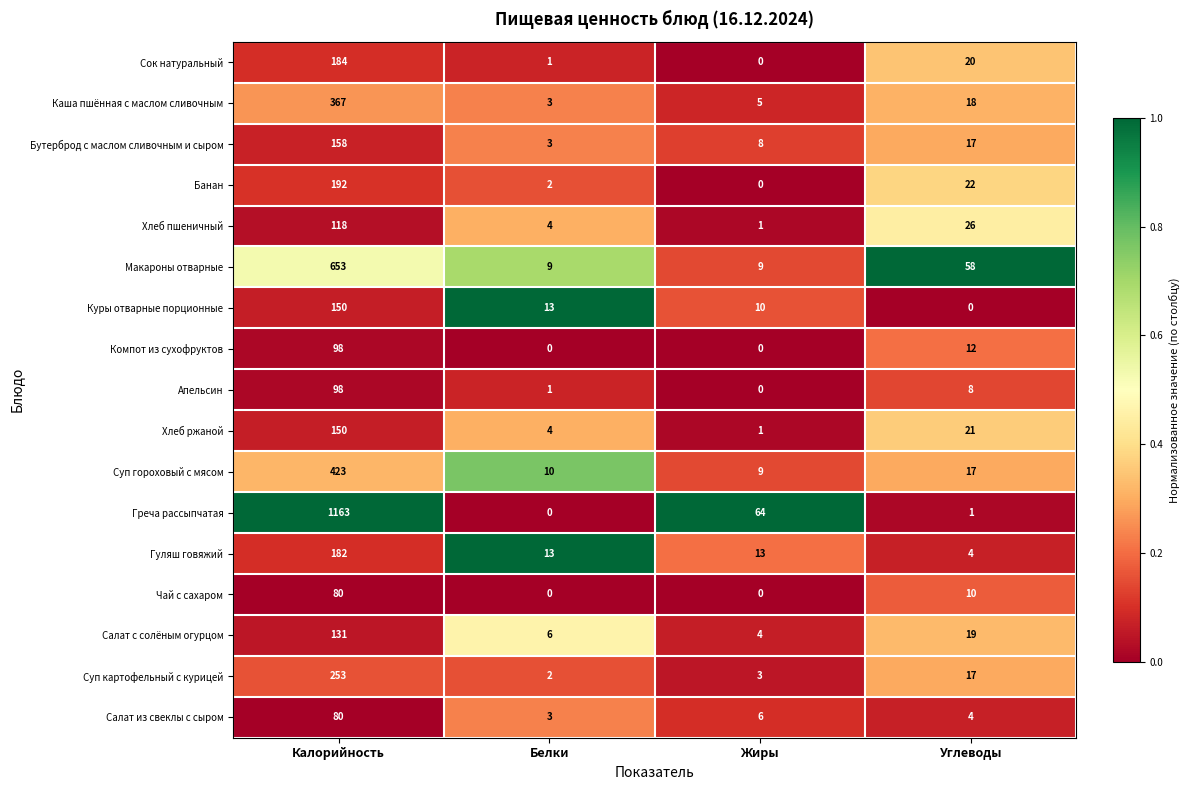

At which label is Греча рассыпчатая closest to 581?

Жиры